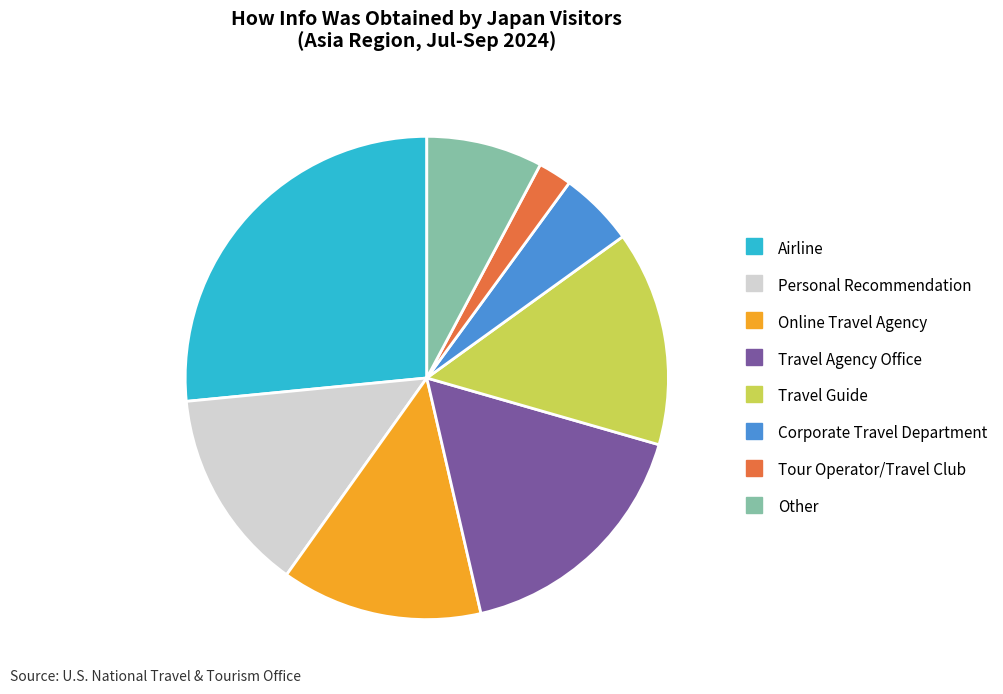

Which slice is the largest?

Airline